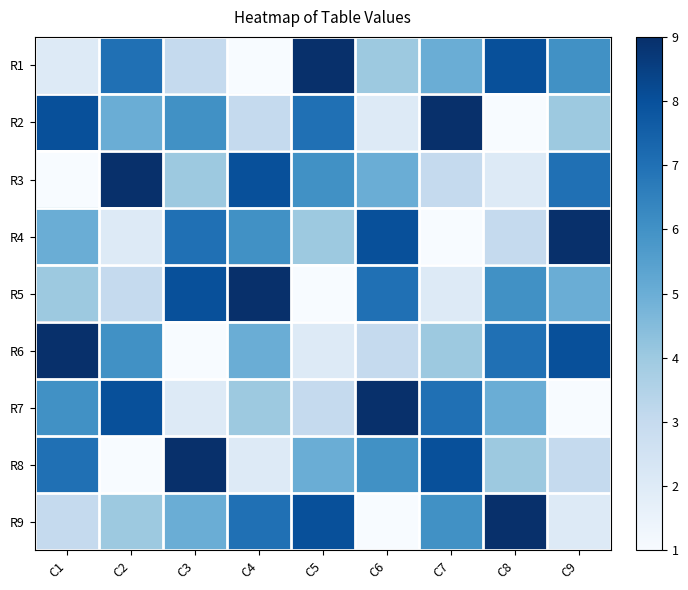

At which category is the sum across all series the highest?

C1